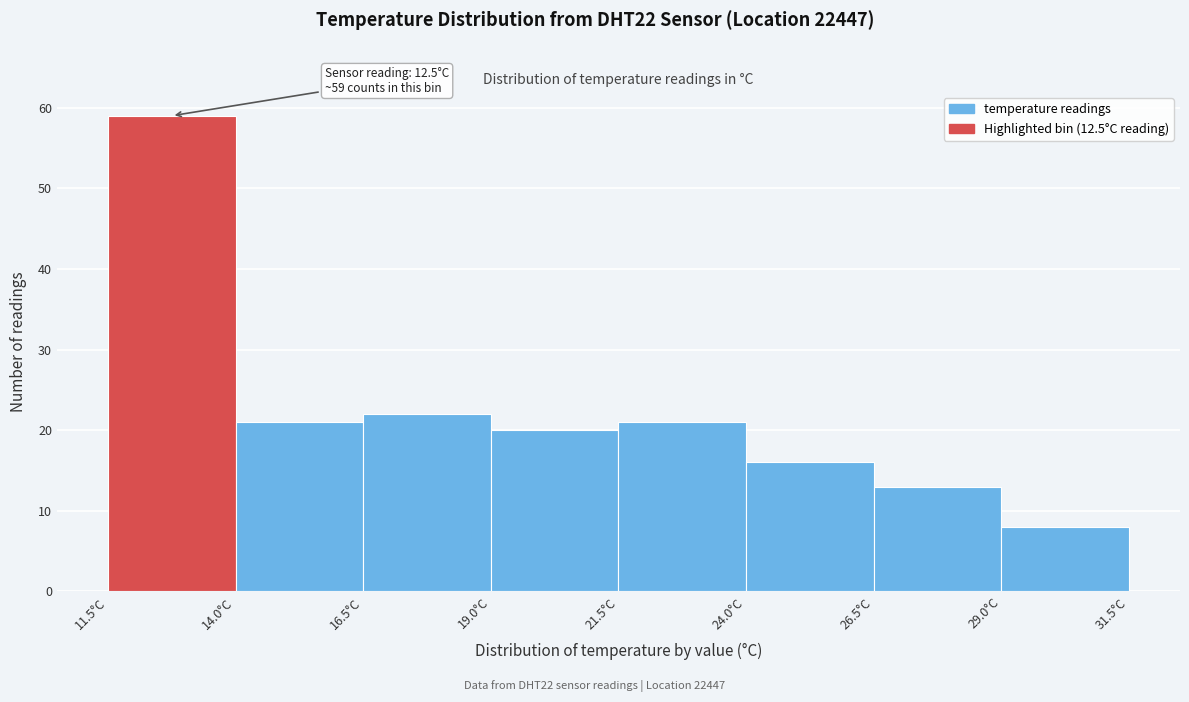

Which range on the x-axis has the tallest bar?

11.5 to 14.0